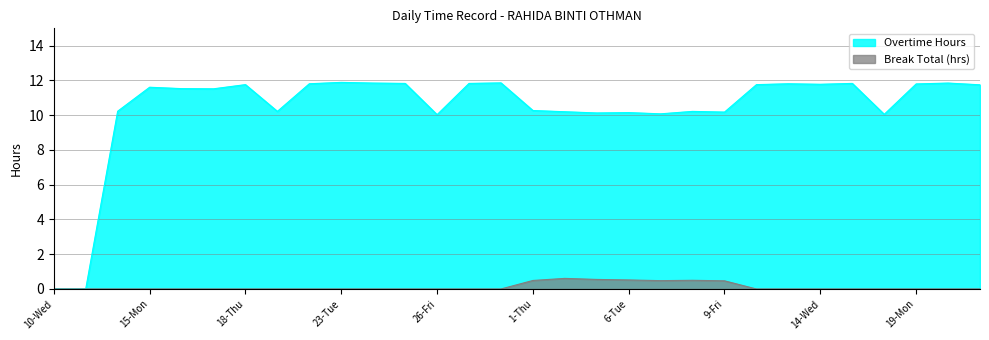

What is the greatest value displayed?

11.9